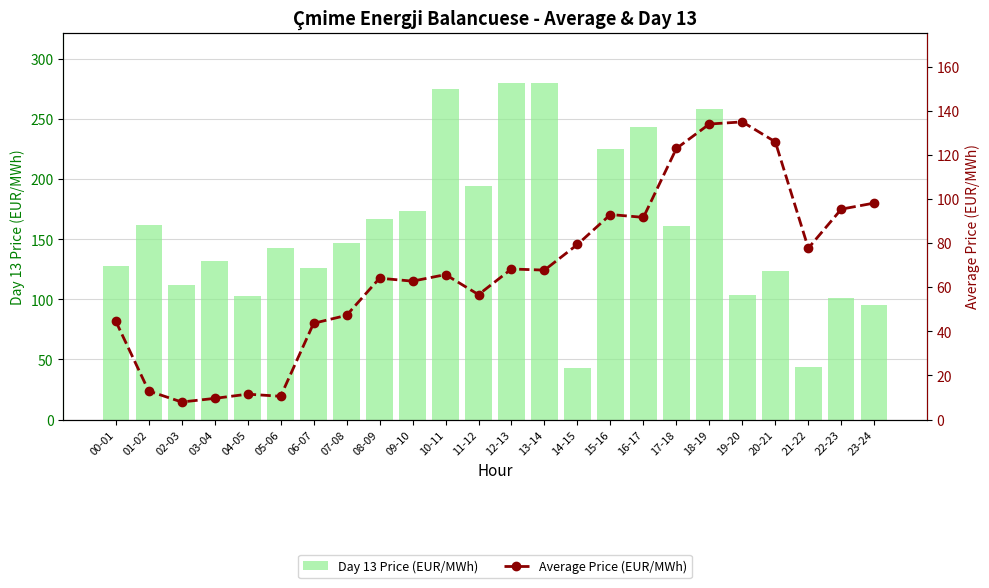

What is the minimum value shown in the chart?

8.0